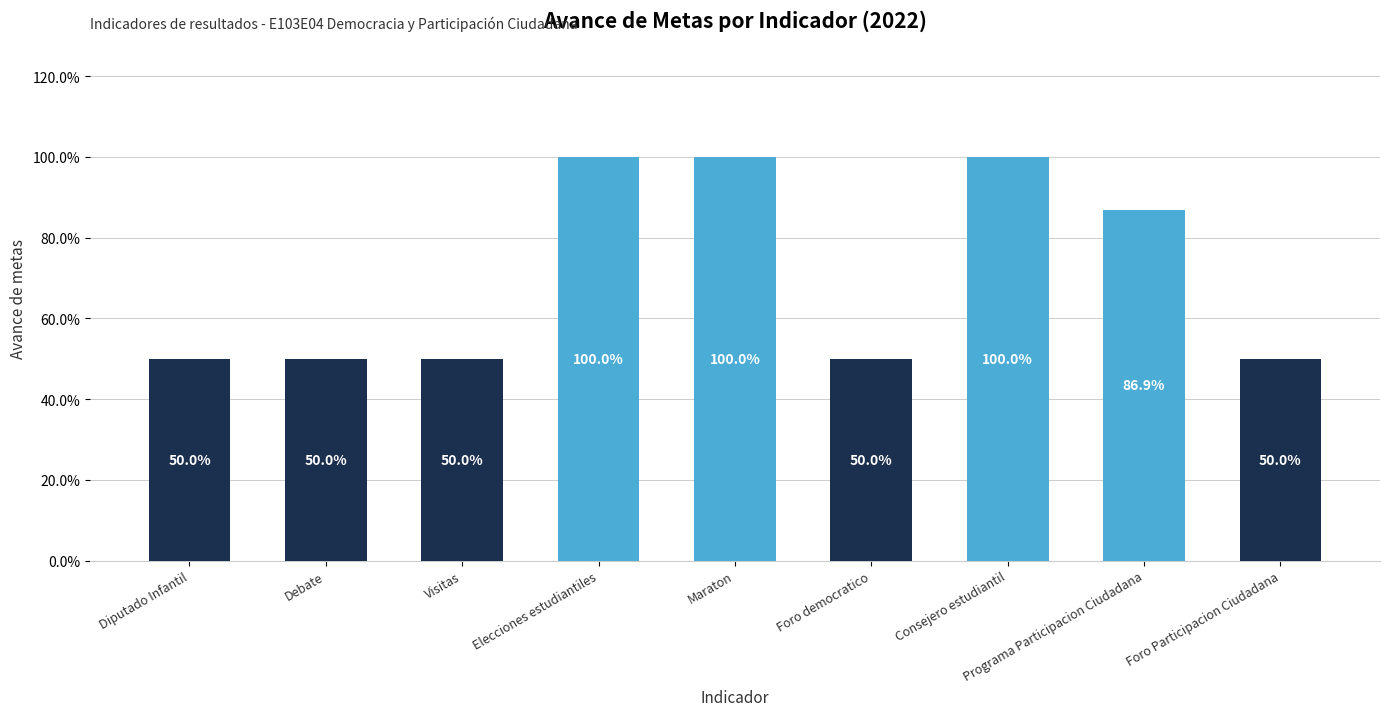

Read the value at Elecciones estudiantiles.

1.0